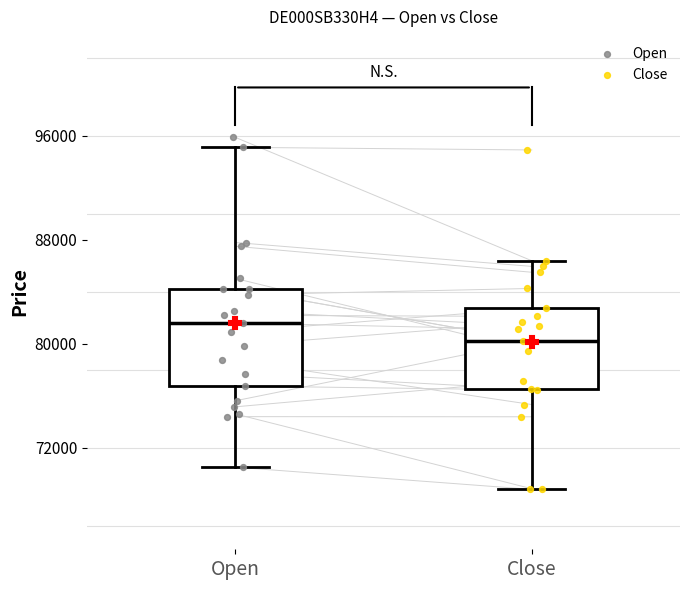

Which box has the lowest median line?

Close